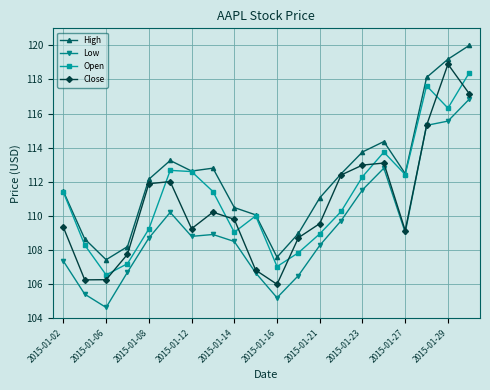

True or false: Low and Open cross at least once.

False